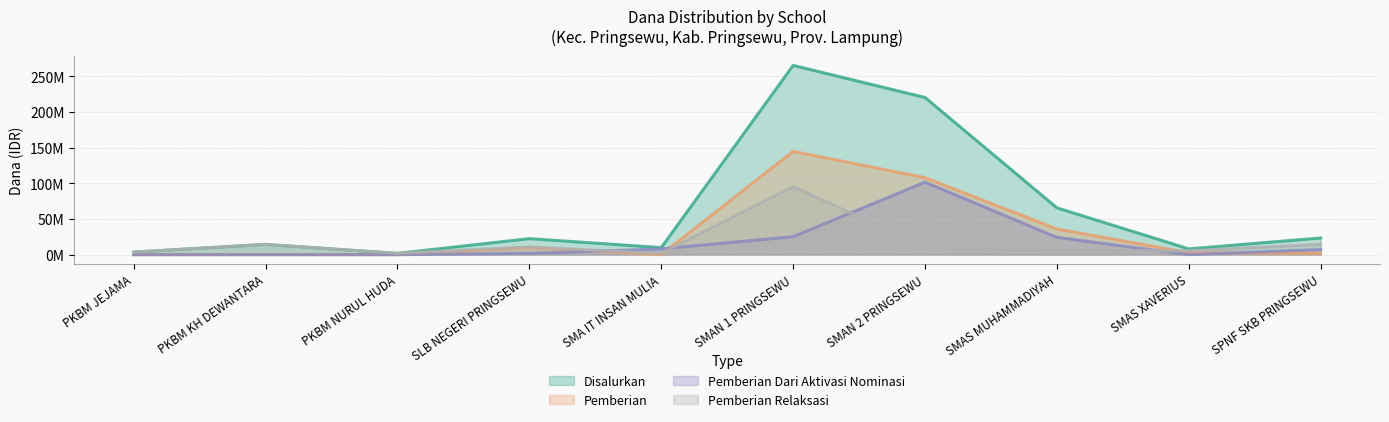

What are all the series names shown in the legend?

Disalurkan, Pemberian, Pemberian Dari Aktivasi Nominasi, Pemberian Relaksasi